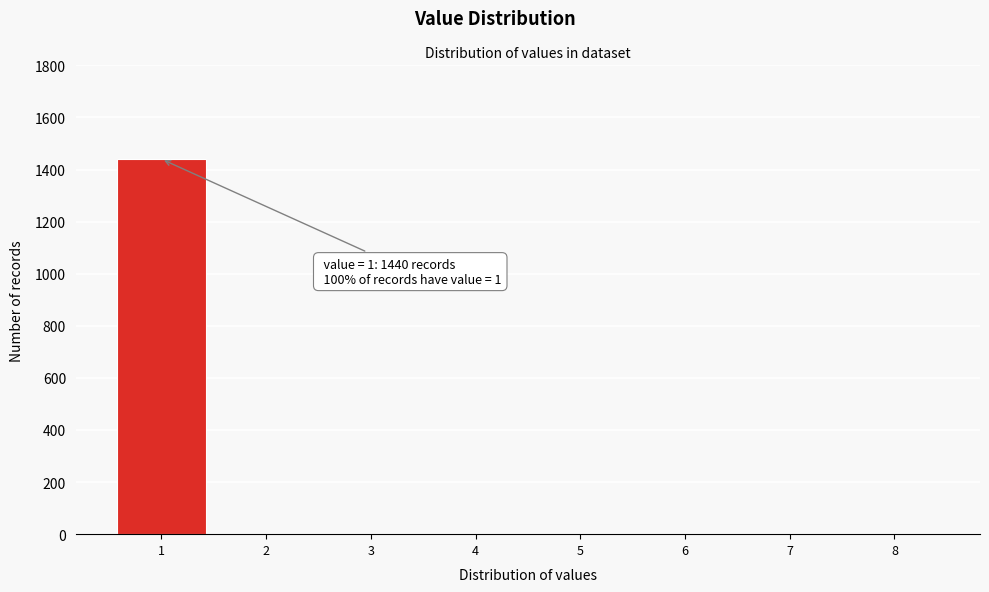

Over which range of the x-axis is the bar tallest?

0.5 to 1.5